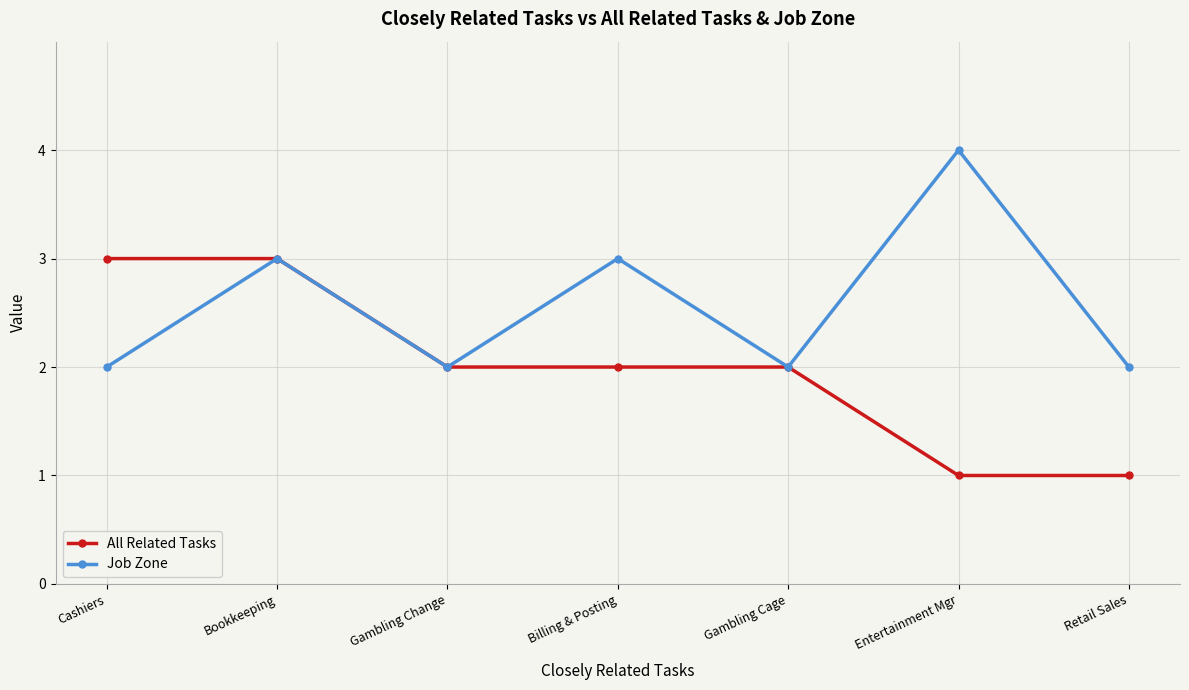

What is the value of the Job Zone point at the 4th from the left?

3